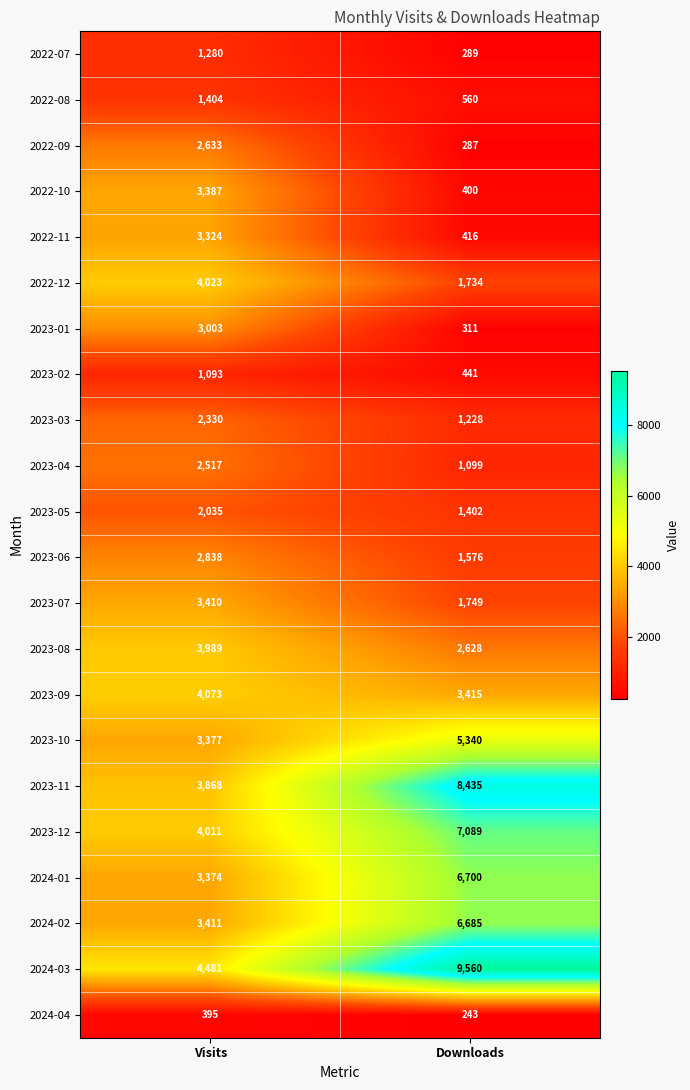

Which series has the largest total across all categories?

2024-03